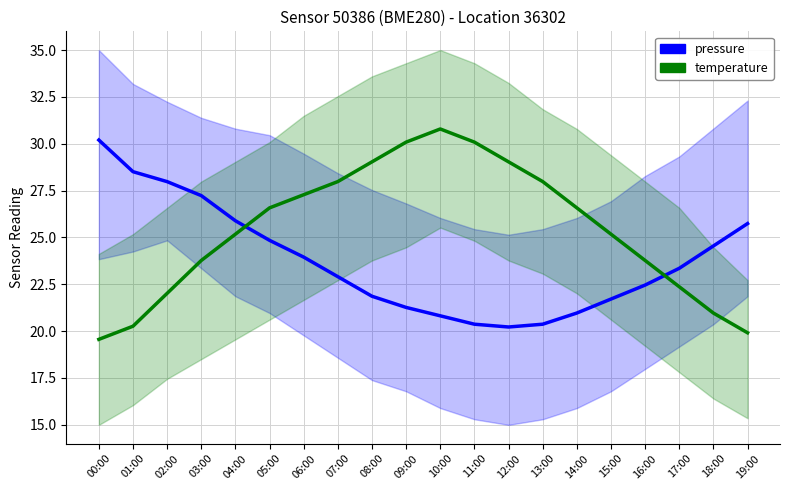

Which series has the largest total across all categories?

temperature